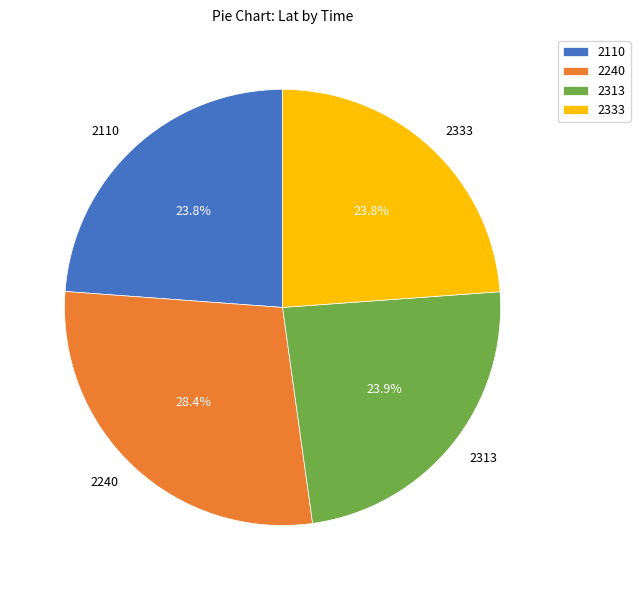

Approximately how many times larger is the value at 2110 compared to 2313?

1.0